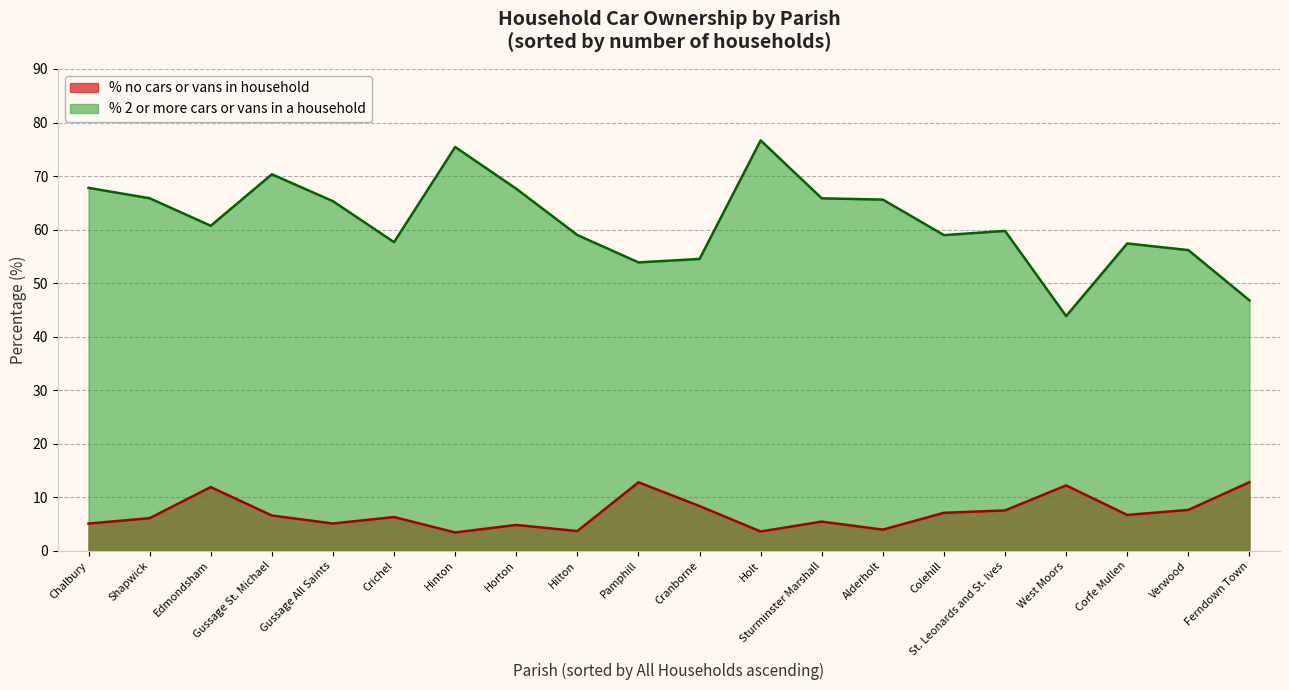

At which category is the sum across all series the highest?

Holt